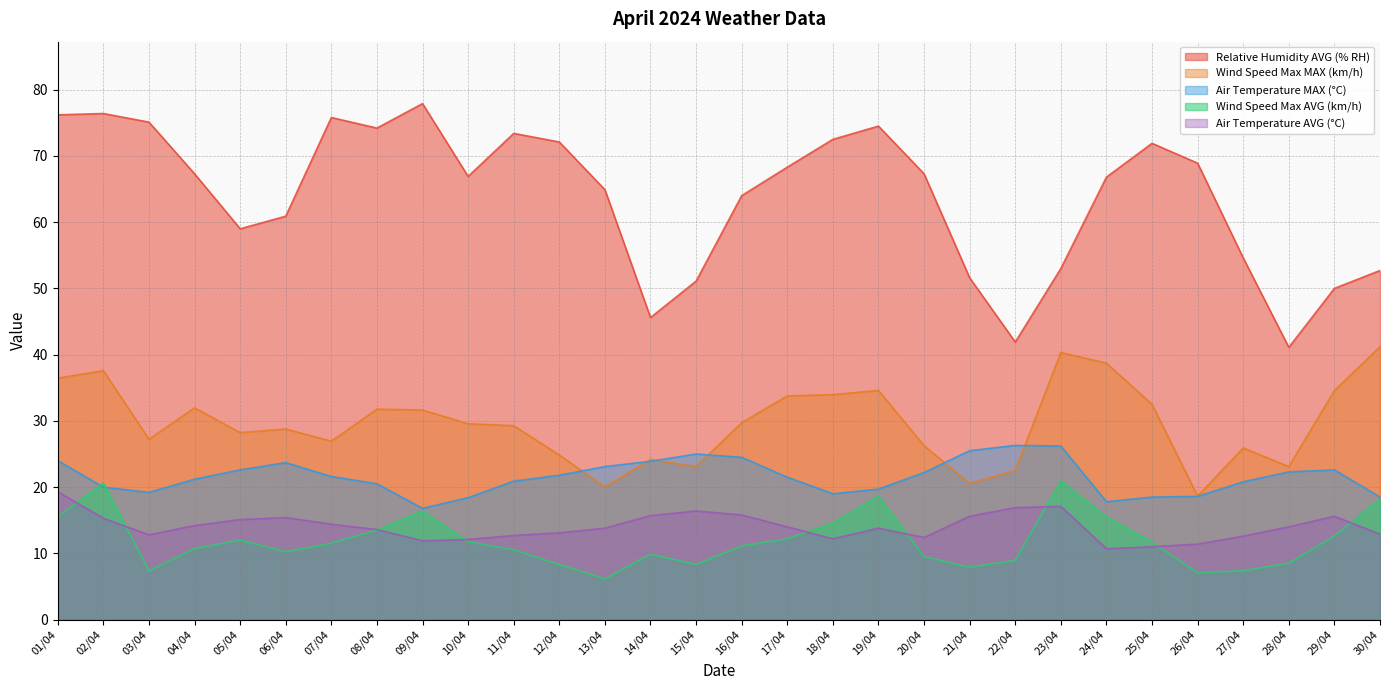

True or false: Relative Humidity AVG (% RH) and Air Temperature MAX (°C) cross at least once.

False